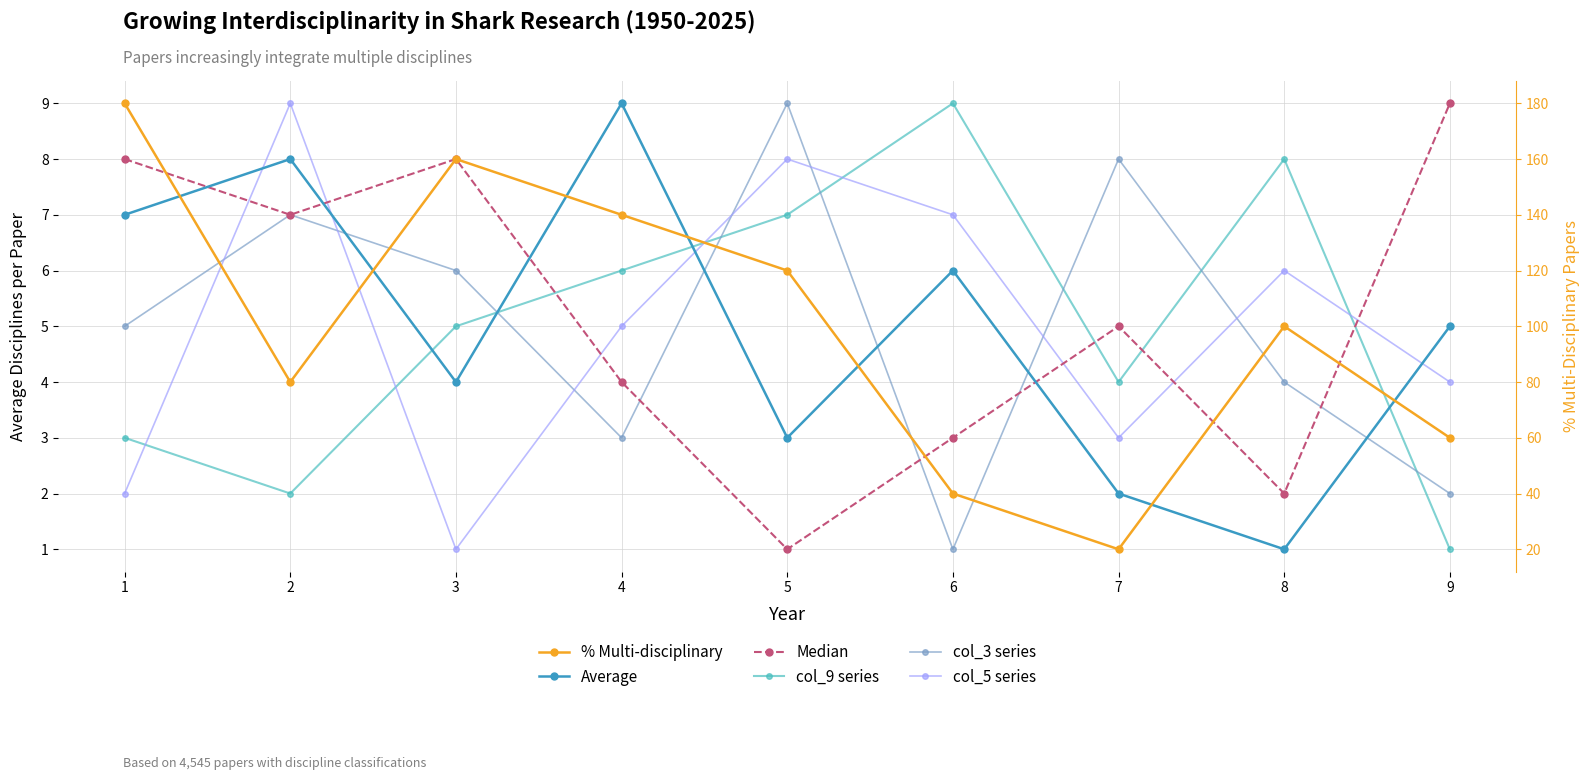

Rank the series at 2 from highest to lowest value.

% Multi-disciplinary, col_5 series, Average, Median, col_3 series, col_9 series